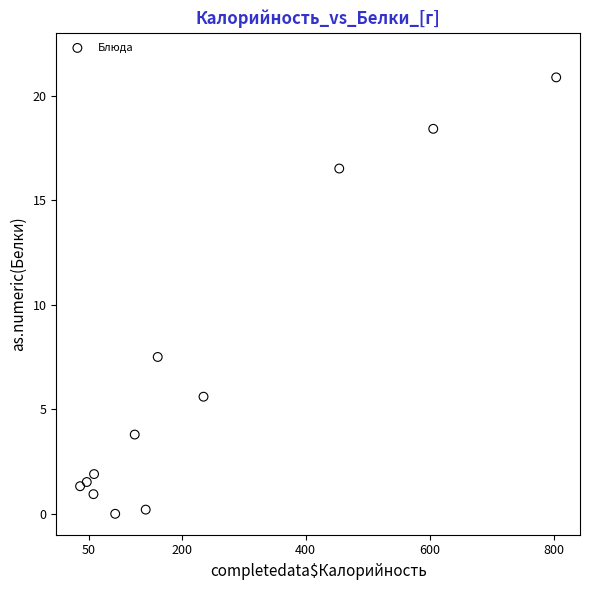

What Y value in the scatter plot is closest to 10?

7.5